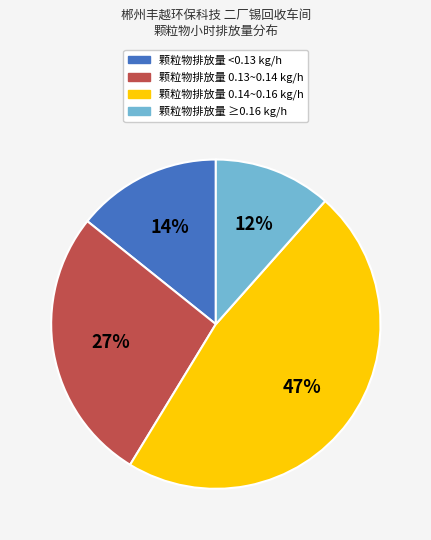

To the nearest percent, what is the average slice percentage?

25%